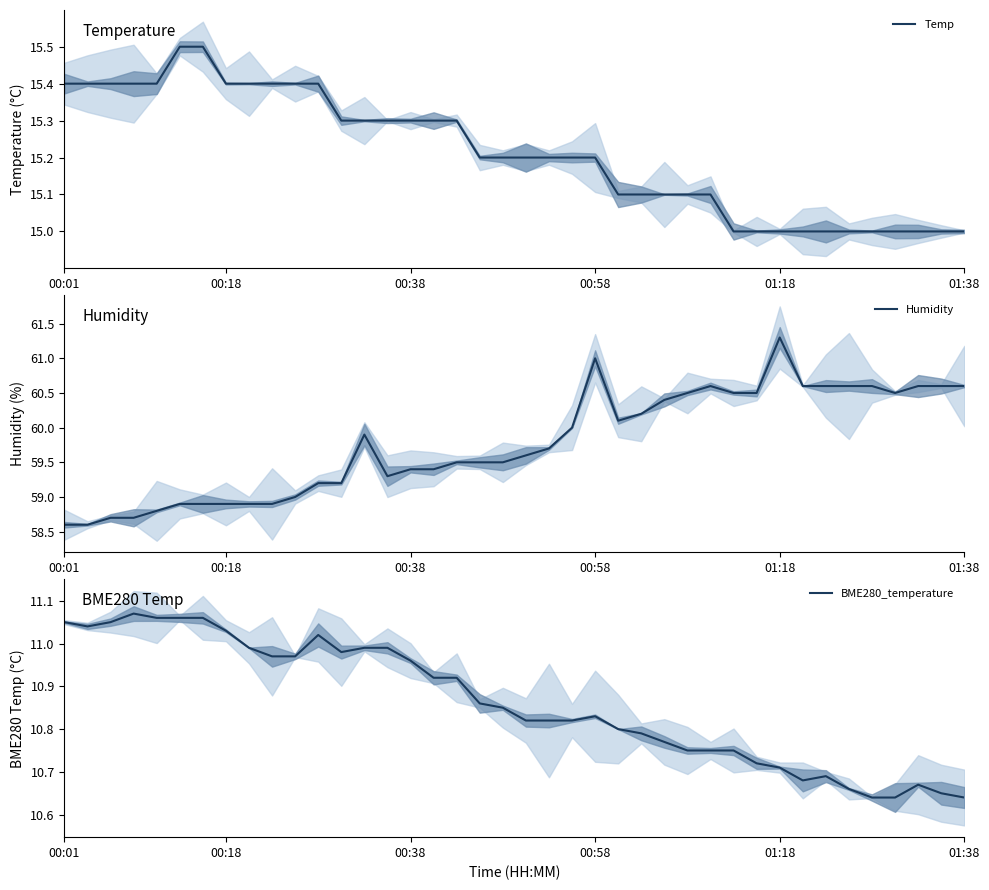

Rank the series at 38 from highest to lowest value.

Humidity, Temp, BME280_temperature